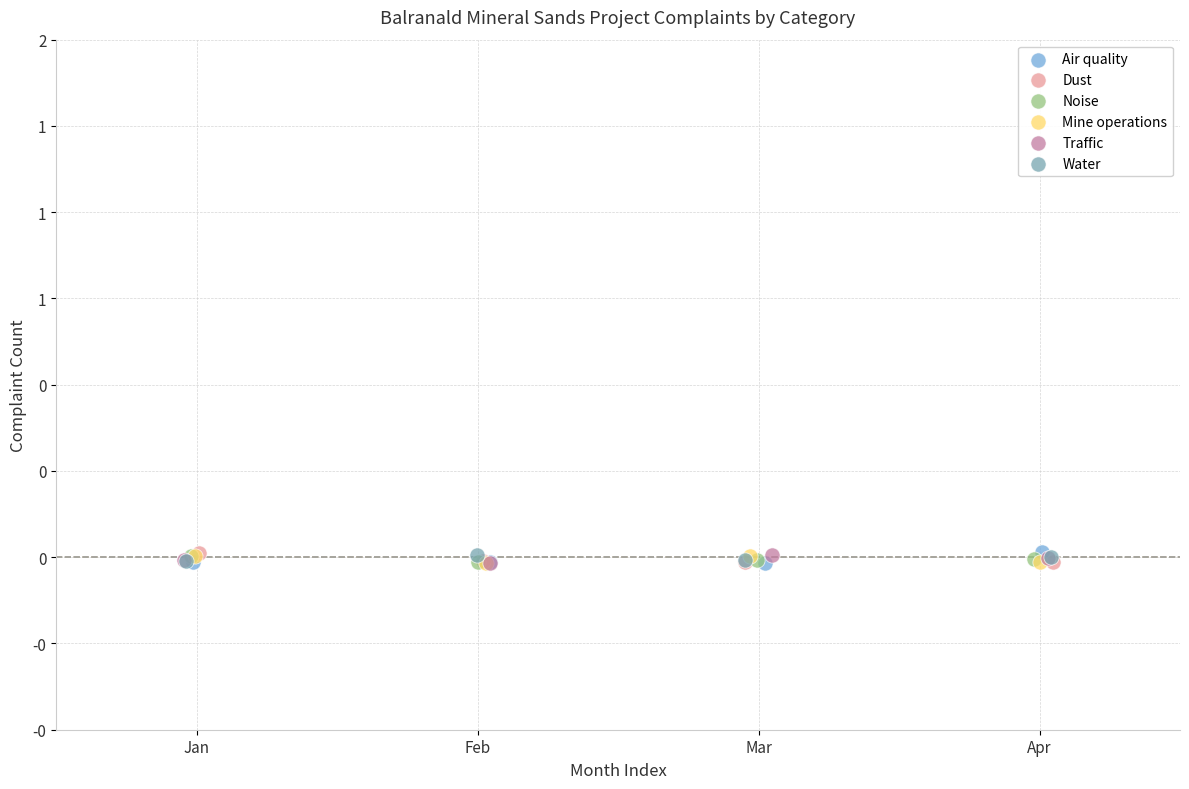

What are all the series names shown in the legend?

Air quality, Dust, Noise, Mine operations, Traffic, Water